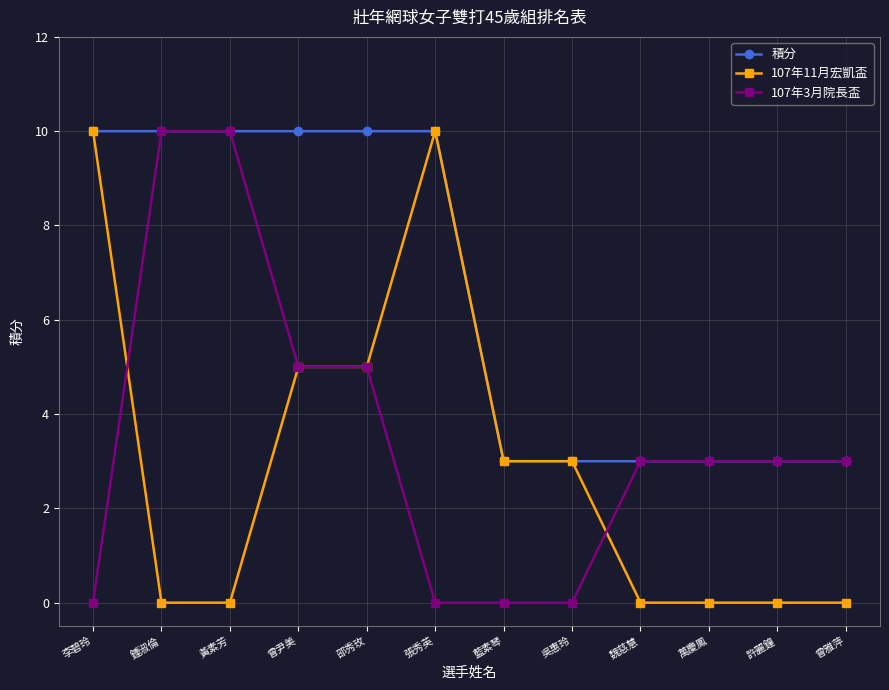

What is the spread (max minus min) of values at 曾雅萍?

3